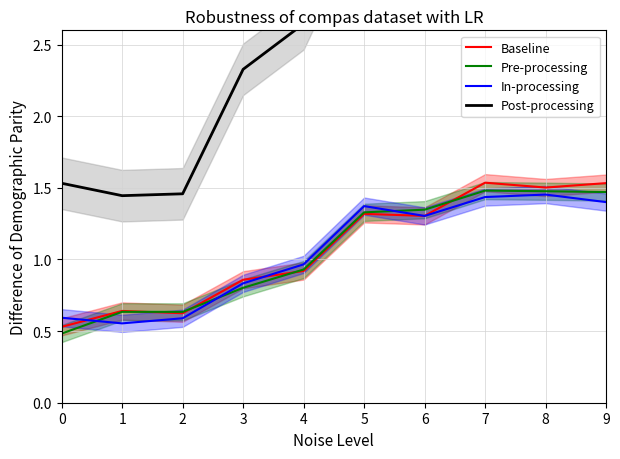

List the series in order of their peak value, highest first.

Post-processing, Baseline, Pre-processing, In-processing